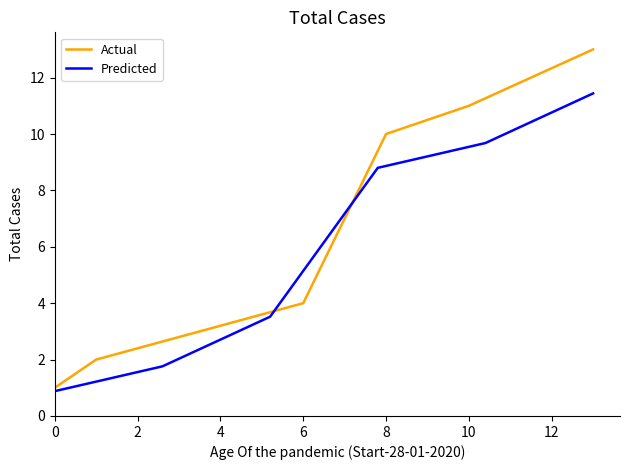

What is the lowest value of the Predicted series?

0.9